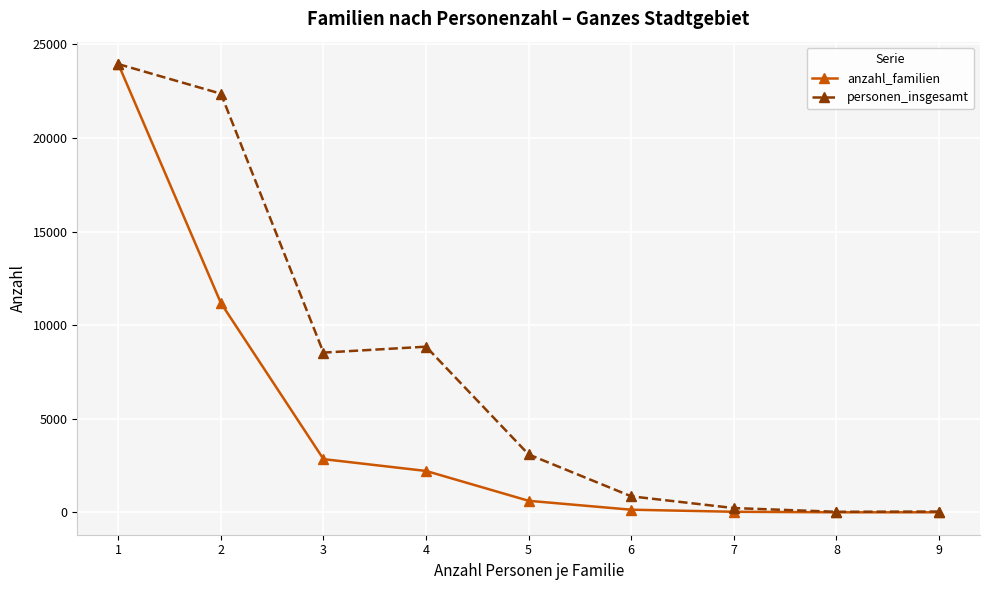

What is the value of the anzahl_familien point at the 7th from the left?

33